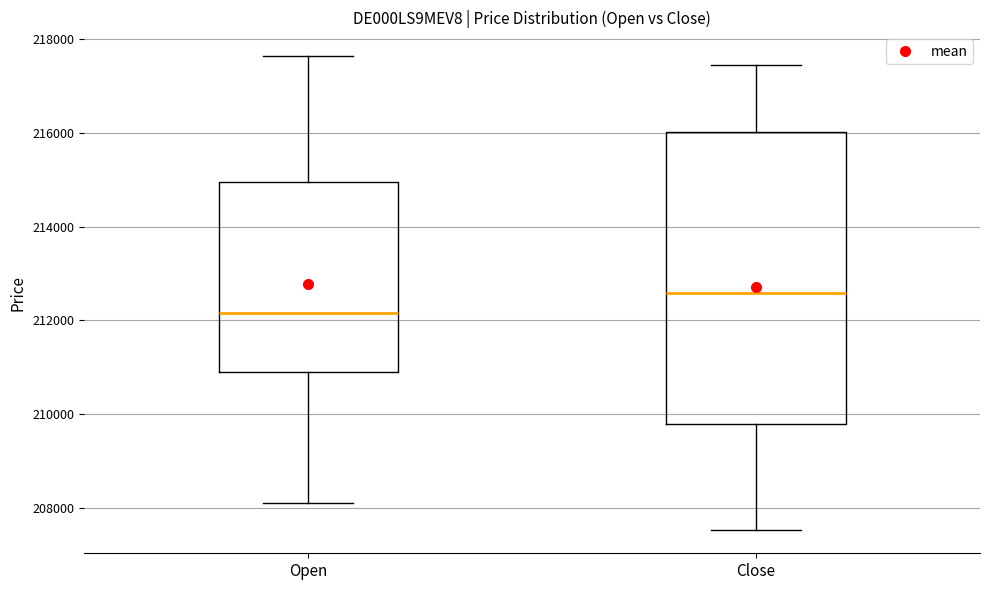

Comparing the boxes themselves (not the whiskers), which one is the tallest?

Close